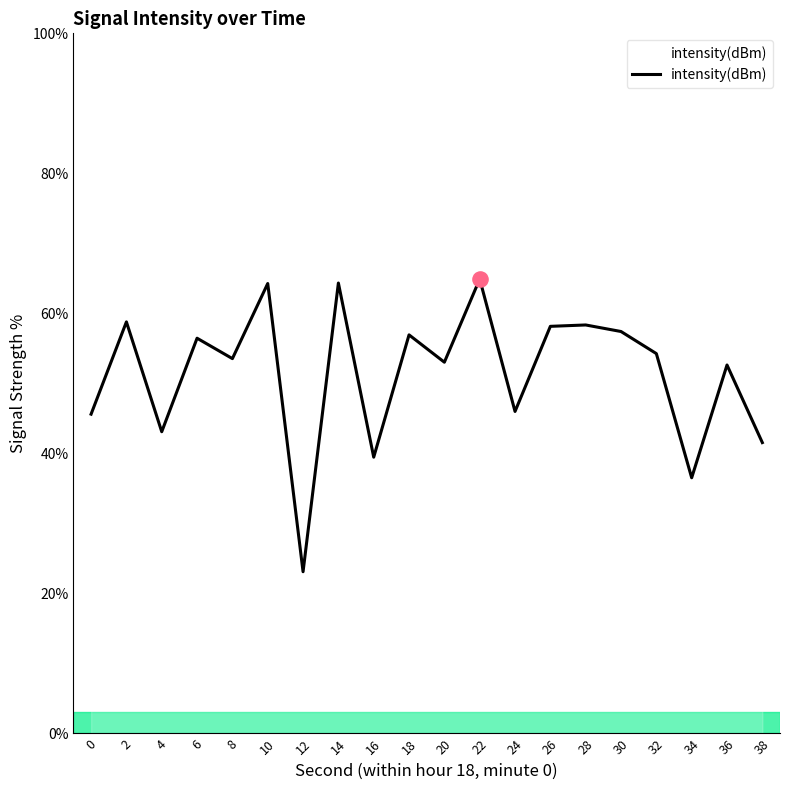

What is the change in value from 10 to 16?

-24.8